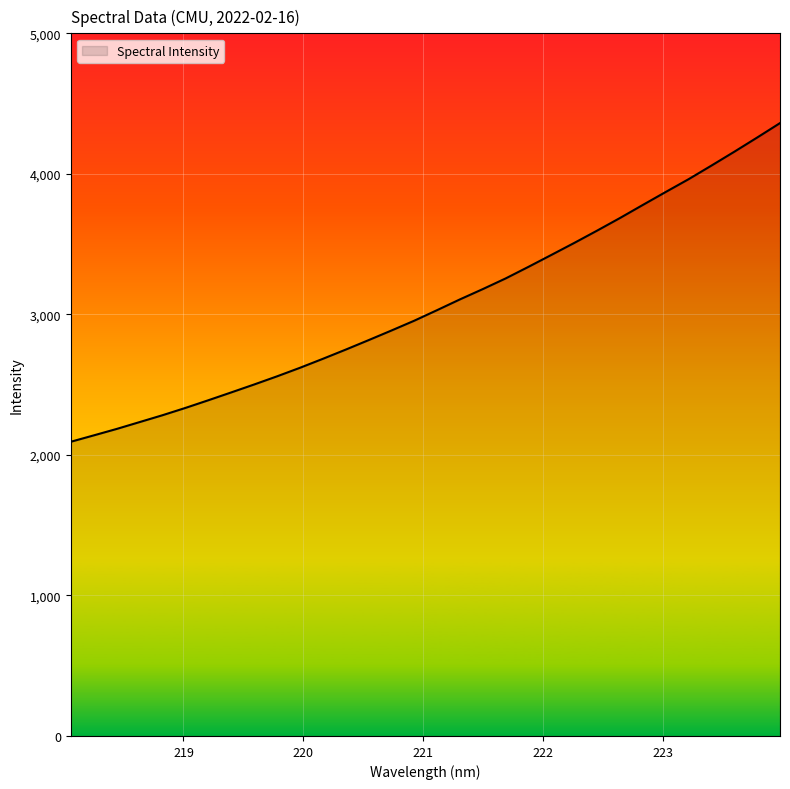

What is the maximum value shown in the chart?

4361.2